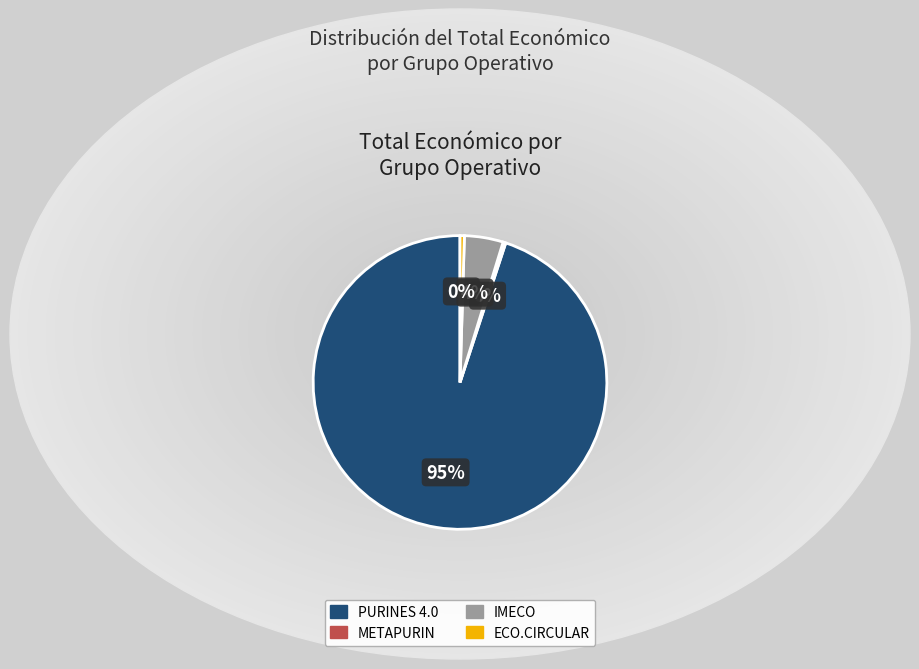

Combined, do ECO.CIRCULAR and METAPURIN account for over 50%?

No